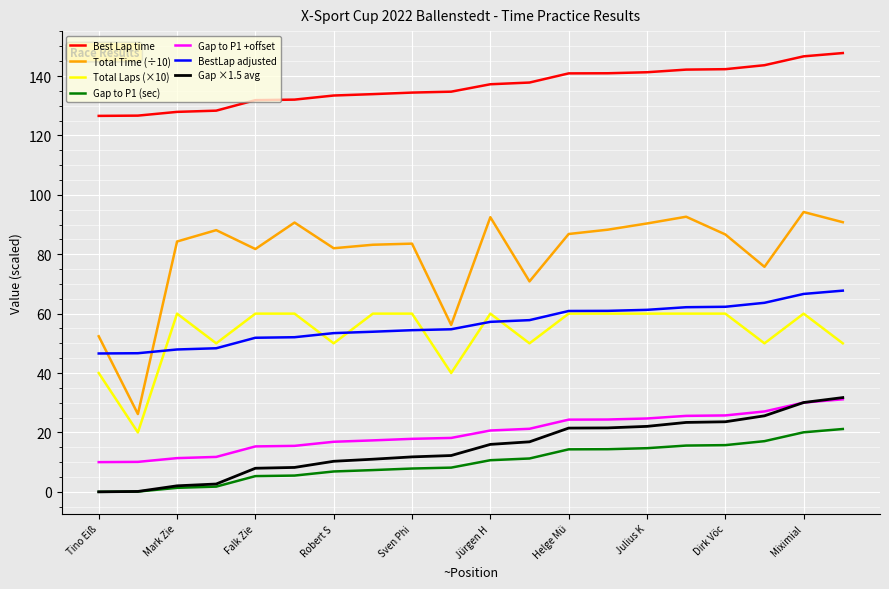

True or false: Best Lap time and Gap to P1 +offset cross at least once.

False